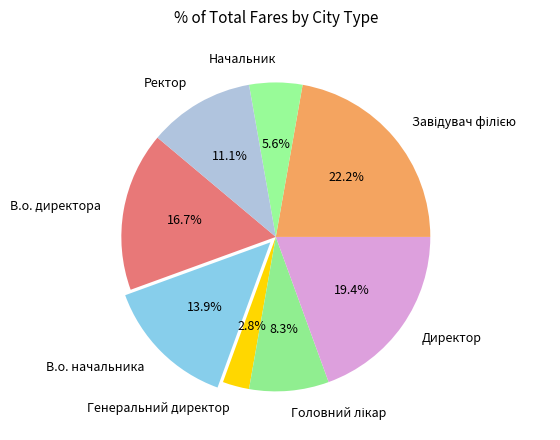

To the nearest percent, what is the difference between the Генеральний директор and В.о. директора slice percentages?

14%